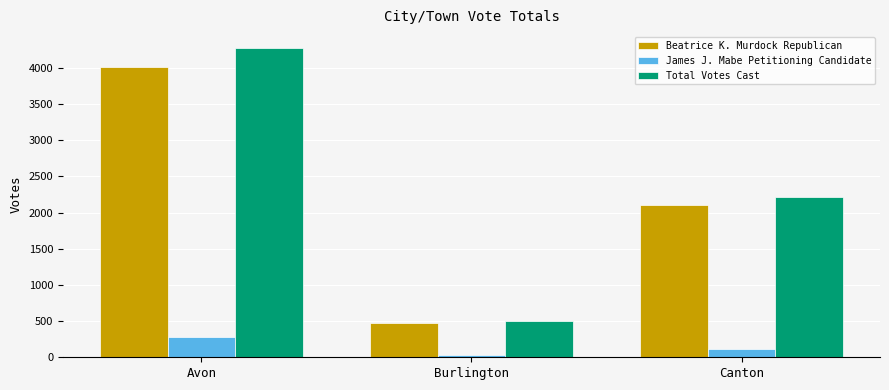

What is the label of the 2nd bar from the right?

Burlington